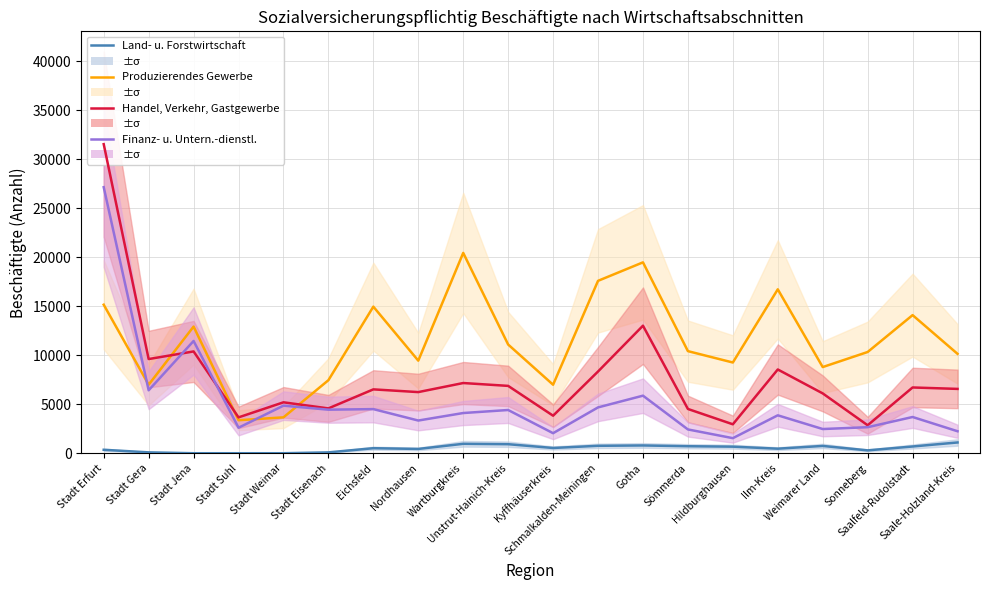

List the series in order of their peak value, lowest first.

Land- u. Forstwirtschaft, Produzierendes Gewerbe, Finanz- u. Untern.-dienstl., Handel, Verkehr, Gastgewerbe